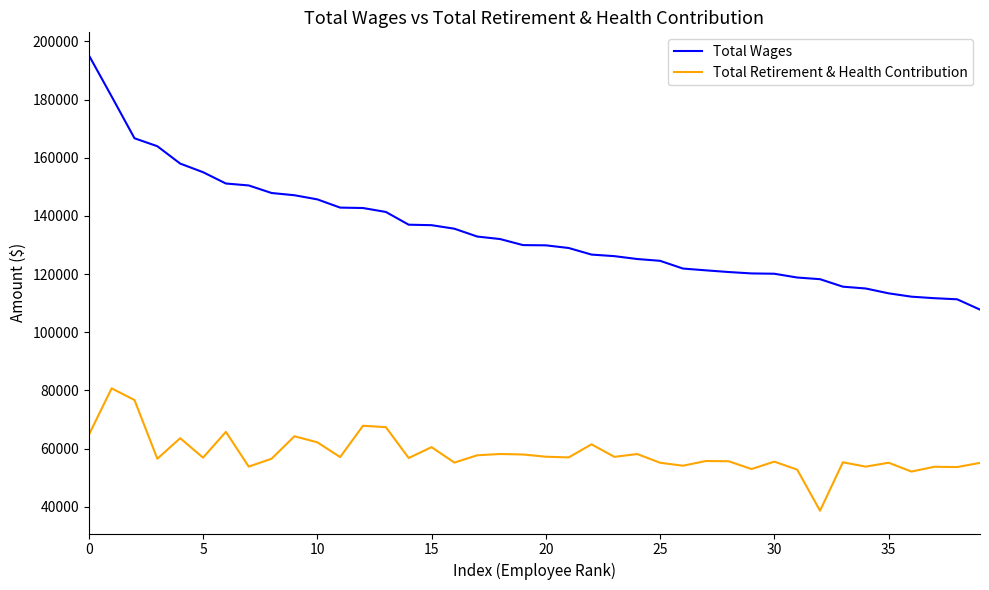

List the series in order of their overall mean, highest first.

Total Wages, Total Retirement & Health Contribution